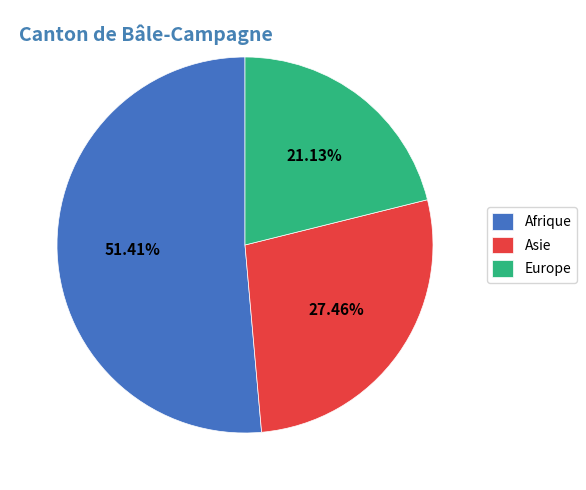

Between Asie and Europe, which is larger?

Asie